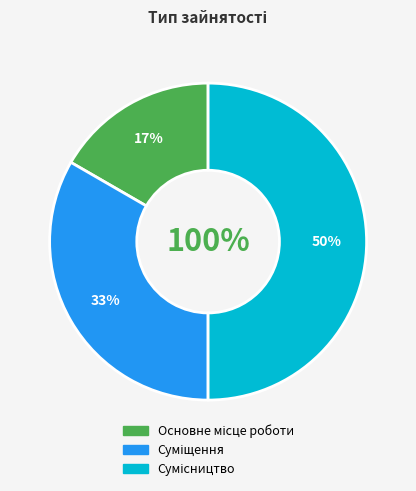

What is the ratio of the value at Основне місце роботи to the value at Суміщення?

0.5